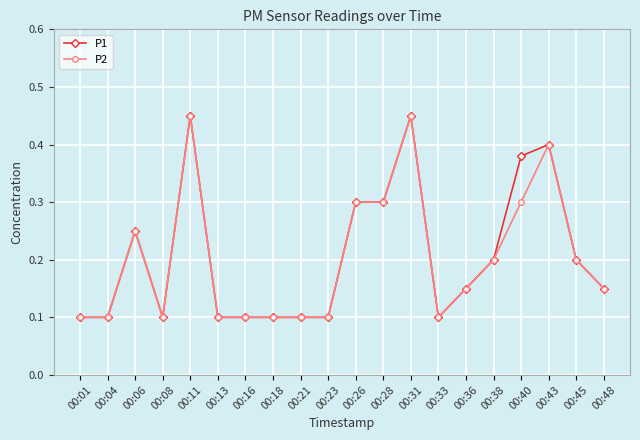

True or false: P1 has more than 0 points higher than both neighbors.

True